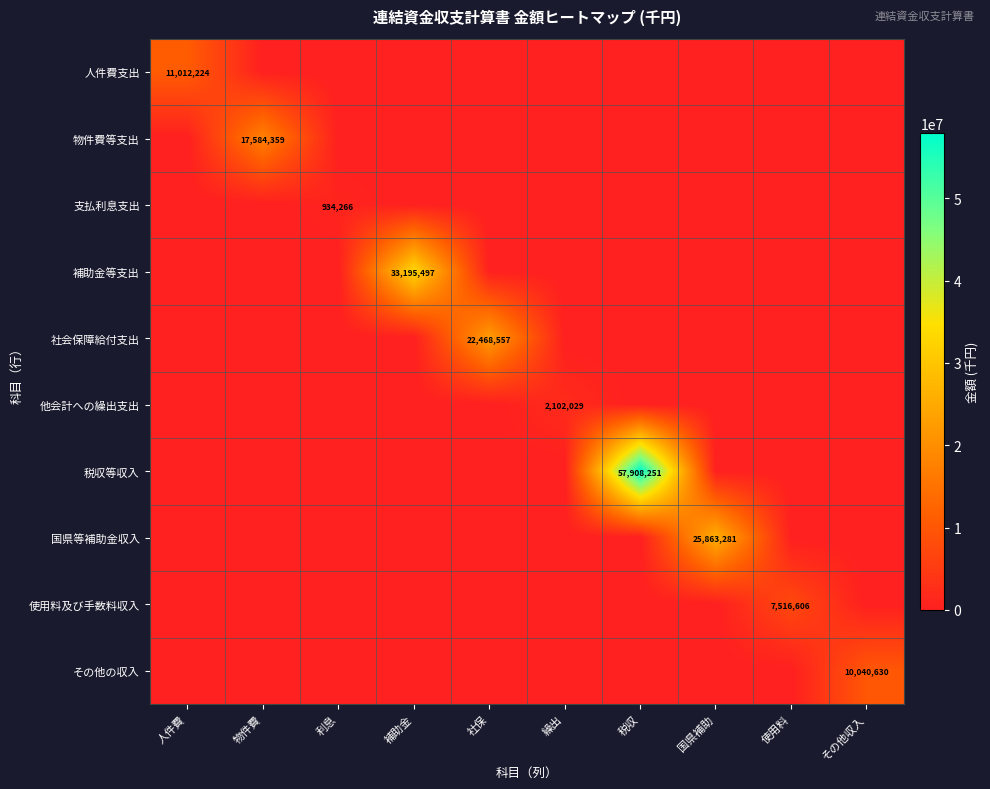

The 社会保障給付支出 series shows 22468557 at 社保. True or false?

True